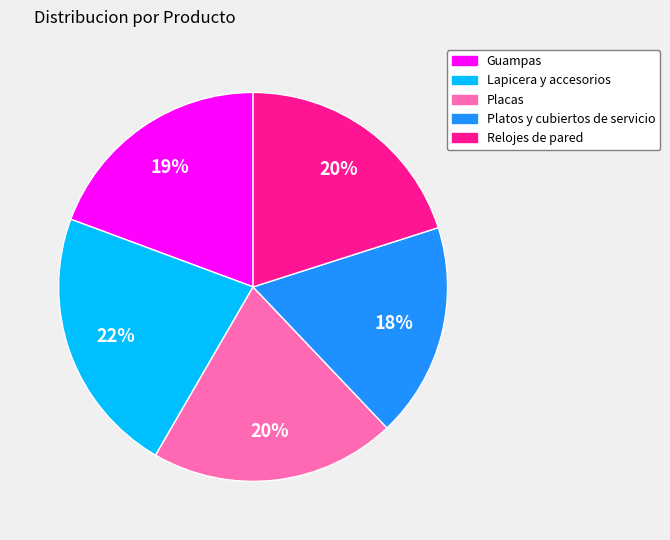

Which category has the smallest portion of the pie?

Platos y cubiertos de servicio